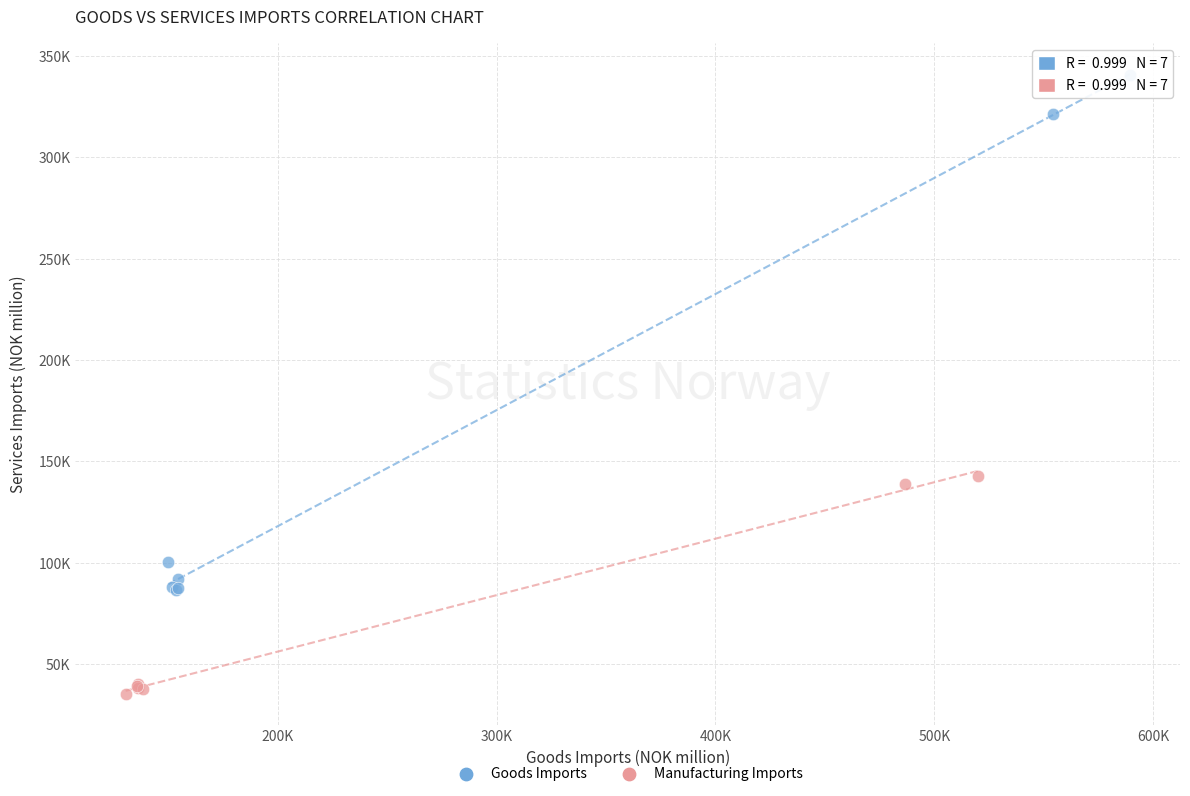

Which series contains the highest Y value?

Goods Imports